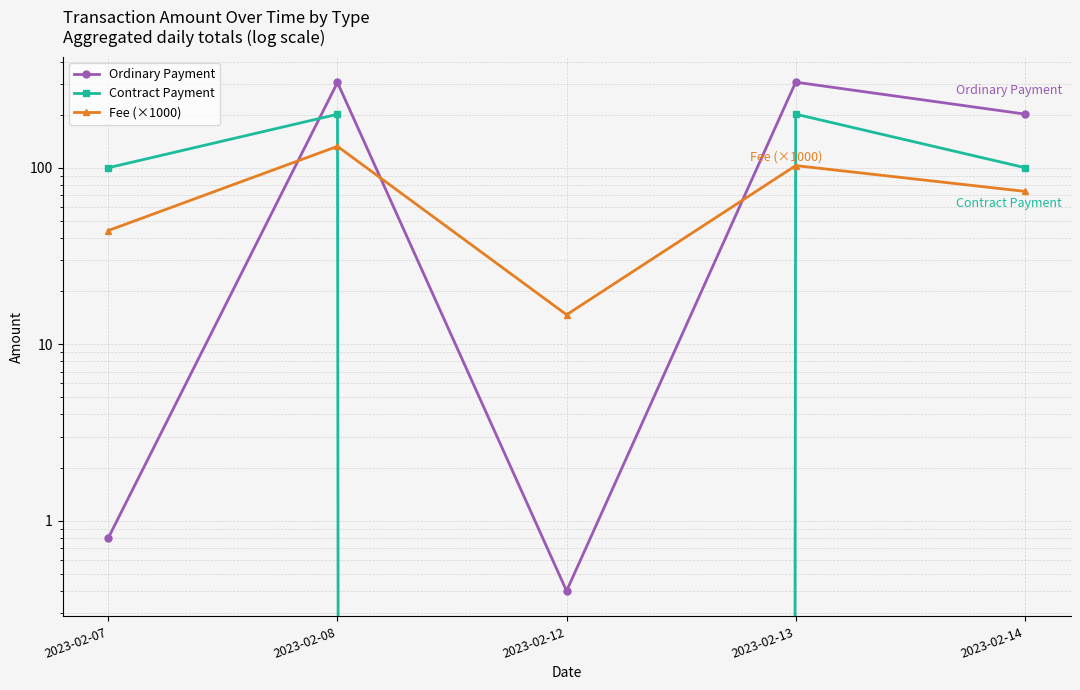

At which label is Ordinary Payment closest to 153?

2023-02-14